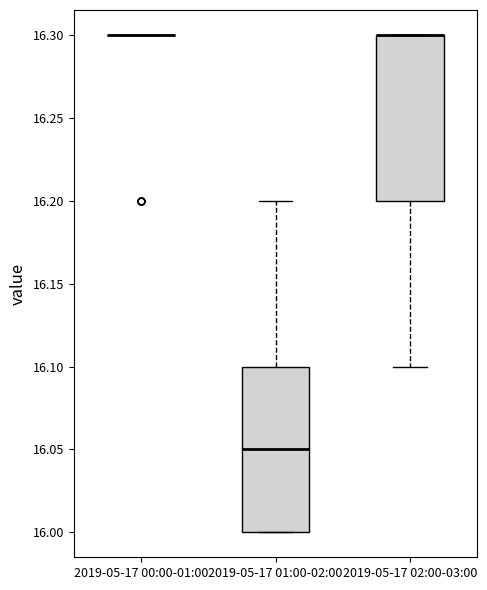

Reading left to right, read every box against the y-axis: the position of its median line, the range the box covers, and the ends of its whiskers. The values are not printed on the chart, so give them approximately, as read against the axis.

2019-05-17 00:00-01:00: box collapsed to a line at 16.30, whiskers 16.30 to 16.30
2019-05-17 01:00-02:00: median 16.05, box 16.00 to 16.10, whiskers 16.00 to 16.20
2019-05-17 02:00-03:00: median 16.30 (drawn on the box's upper edge), box 16.20 to 16.30, whiskers 16.10 to 16.30